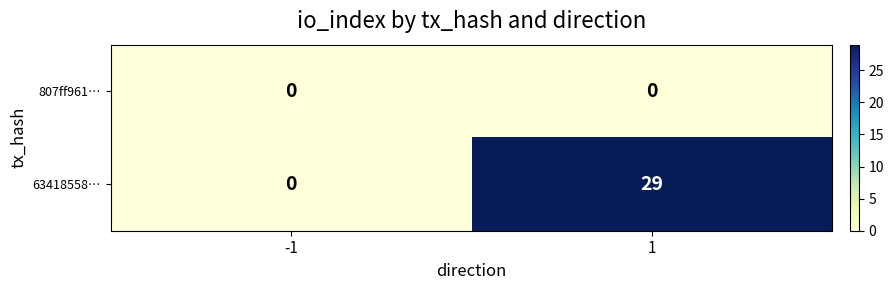

What is the difference between the 63418558… values at -1 and 1?

29